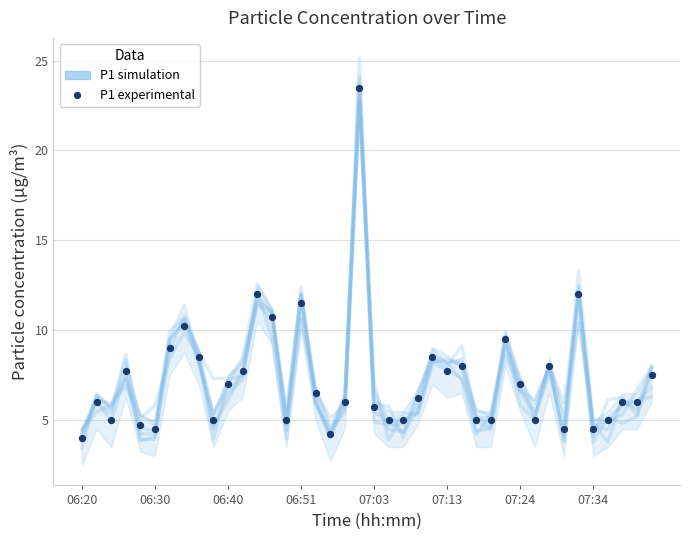

At how many categories does at least one series exceed 11?

4